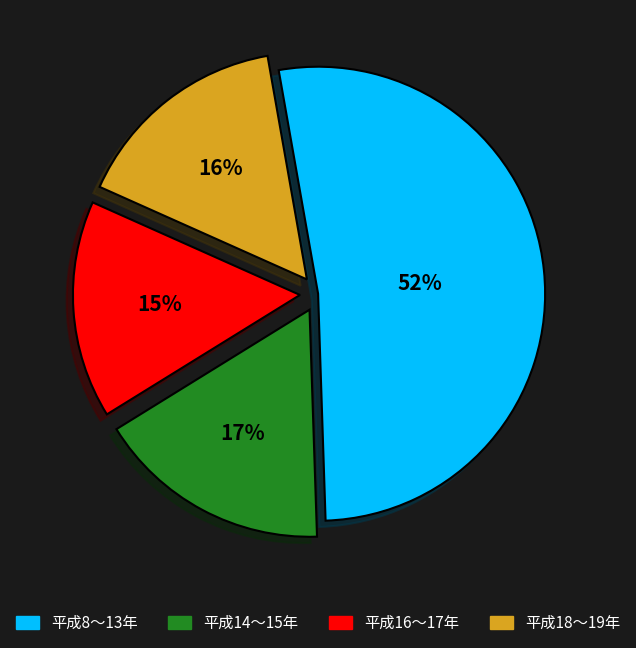

How many segments does this pie chart have?

4